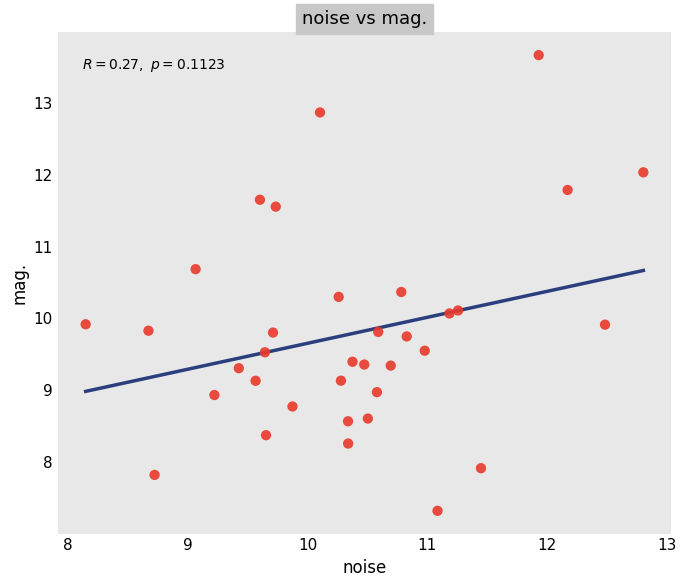

What is the range of X values (max minus min)?

4.7